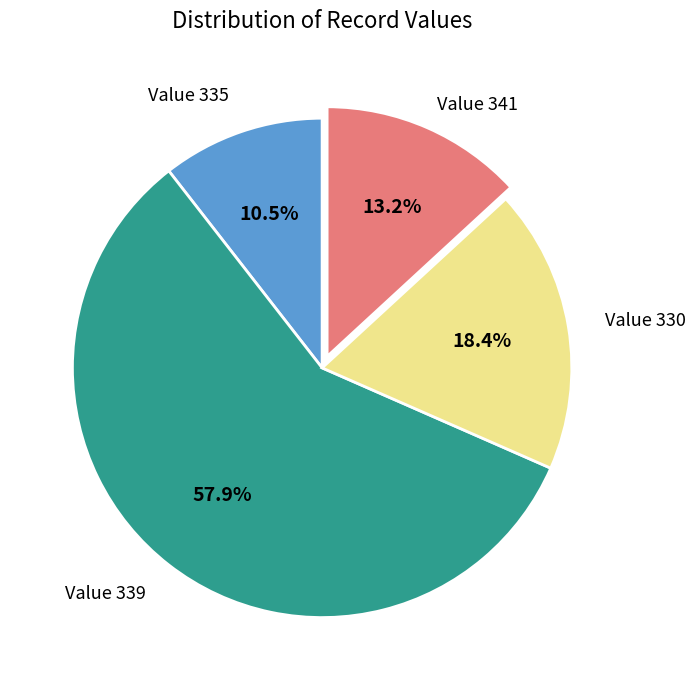

Count the number of slices in the pie.

4